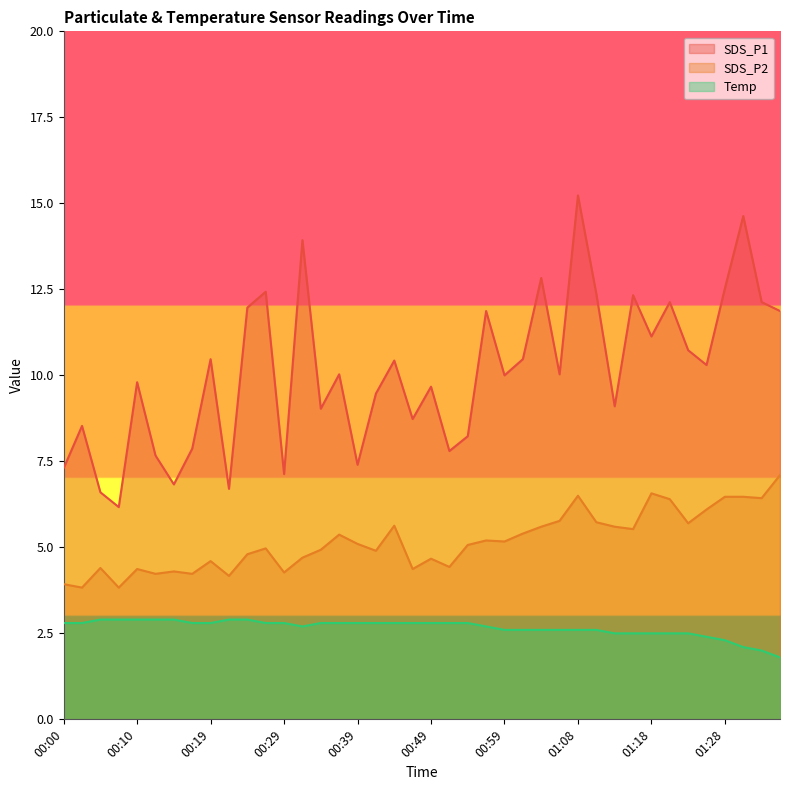

True or false: SDS_P1 has a value of 11.5 at 00:51.

False